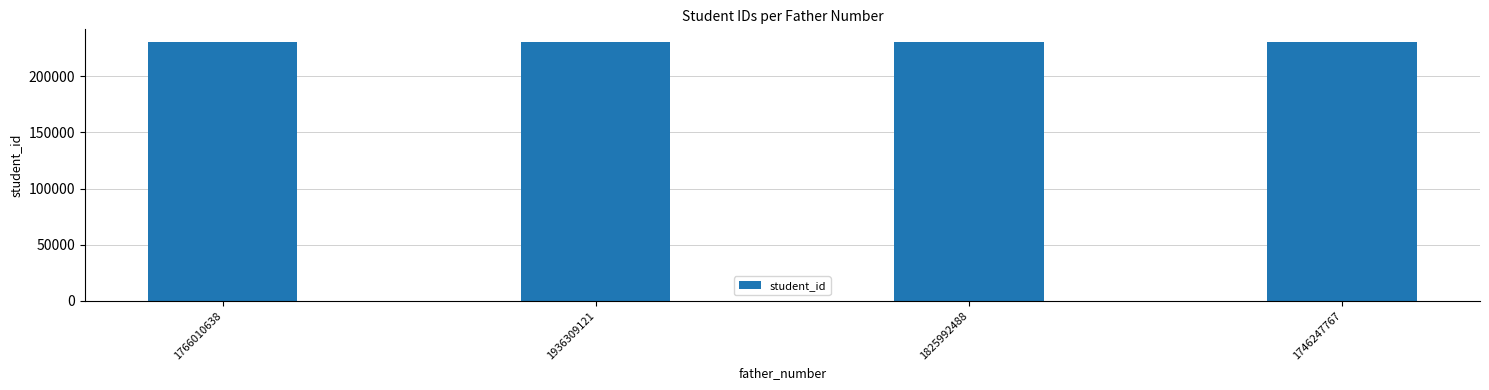

True or false: the data shows 230084 at 1766010638.

True